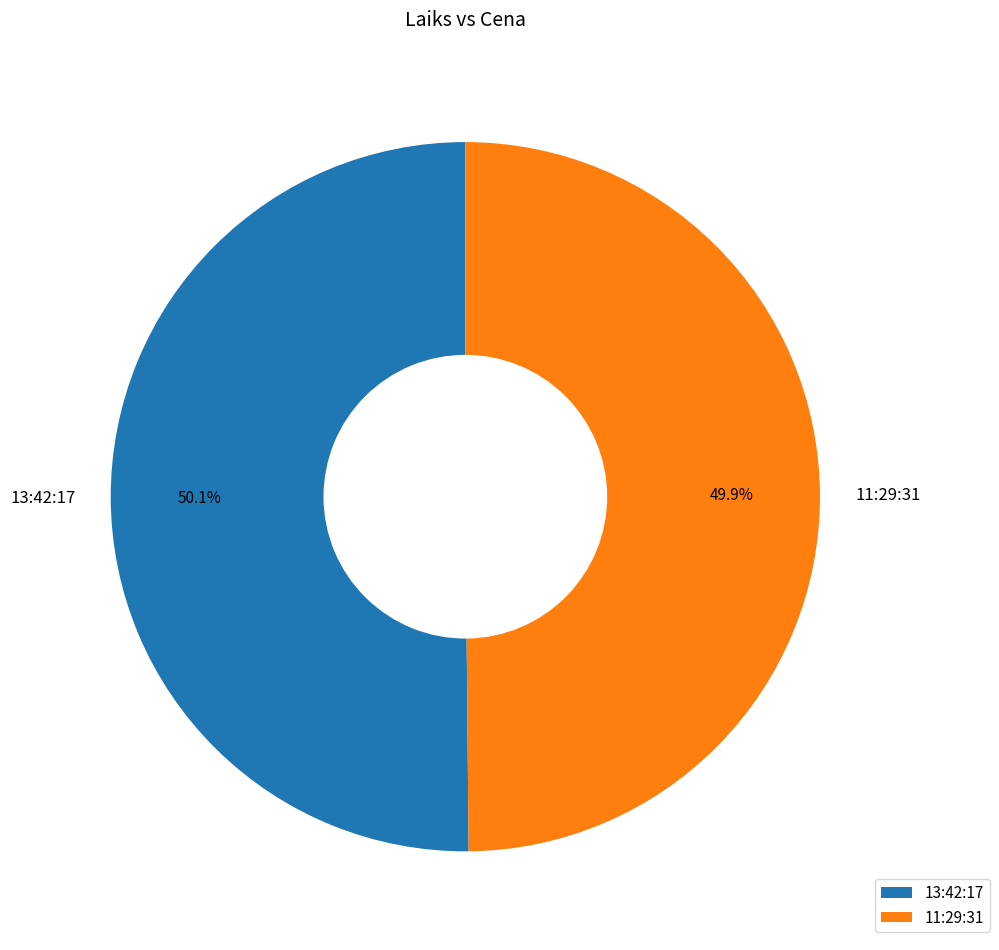

To the nearest percent, what is the average slice percentage?

50%